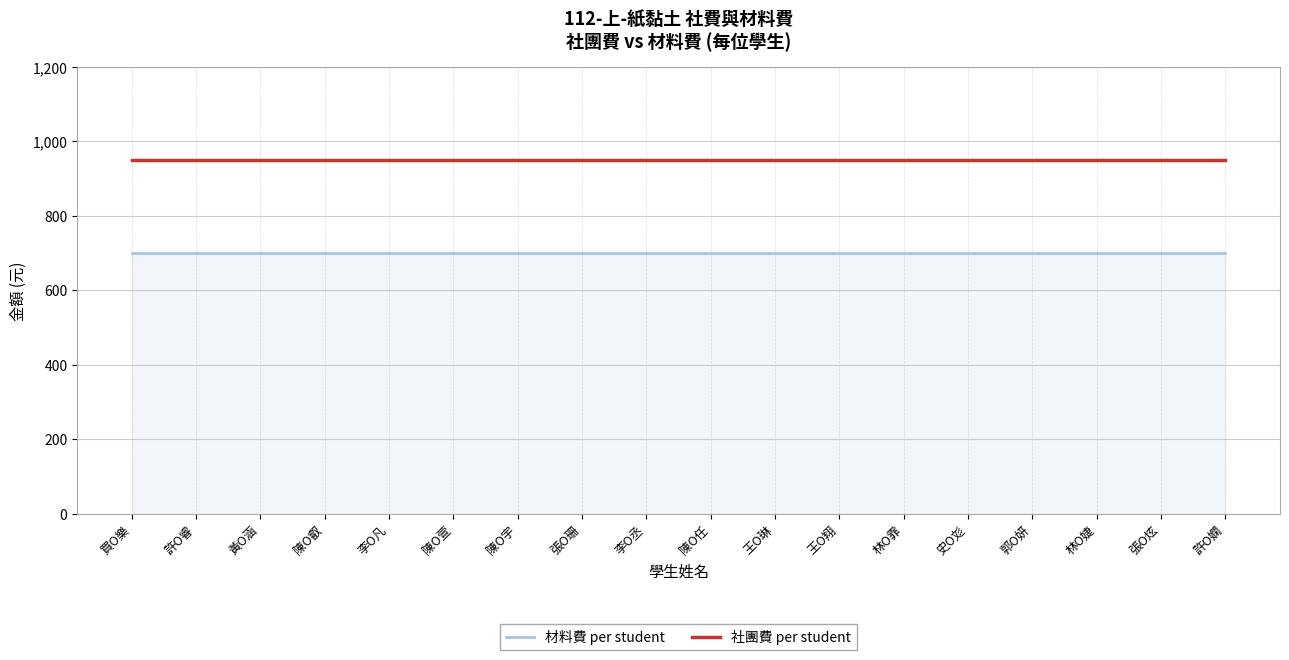

True or false: 材料費 per student and 社團費 per student cross at least once.

False